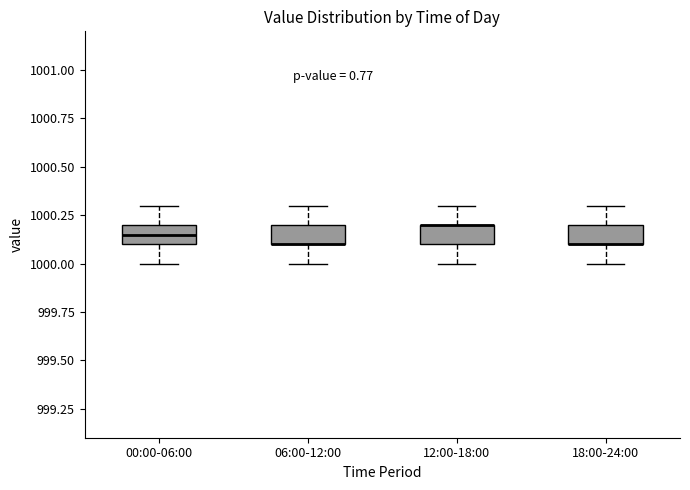

Reading left to right, read every box against the y-axis: the position of its median line, the range the box covers, and the ends of its whiskers. The values are not printed on the chart, so give them approximately, as read against the axis.

00:00-06:00: median 1000.15, box 1000.10 to 1000.20, whiskers 1000.00 to 1000.30
06:00-12:00: median 1000.10 (drawn on the box's lower edge), box 1000.10 to 1000.20, whiskers 1000.00 to 1000.30
12:00-18:00: median 1000.20 (drawn on the box's upper edge), box 1000.10 to 1000.20, whiskers 1000.00 to 1000.30
18:00-24:00: median 1000.10 (drawn on the box's lower edge), box 1000.10 to 1000.20, whiskers 1000.00 to 1000.30